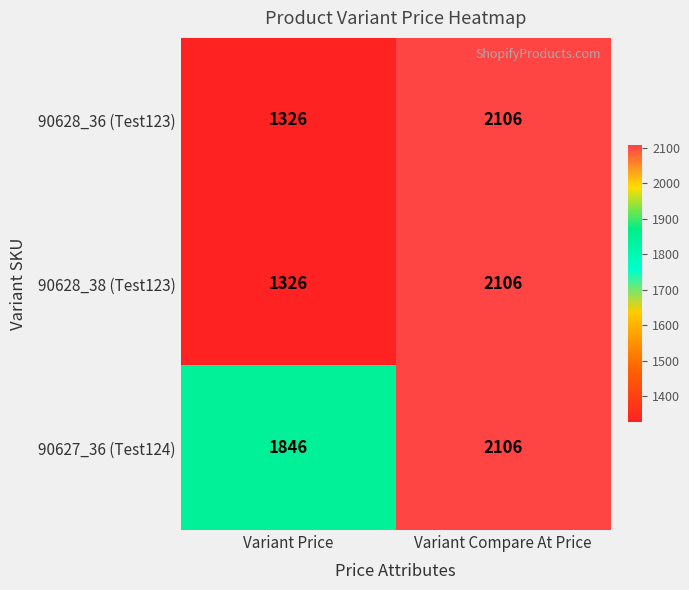

At how many categories does at least one series exceed 1888?

1